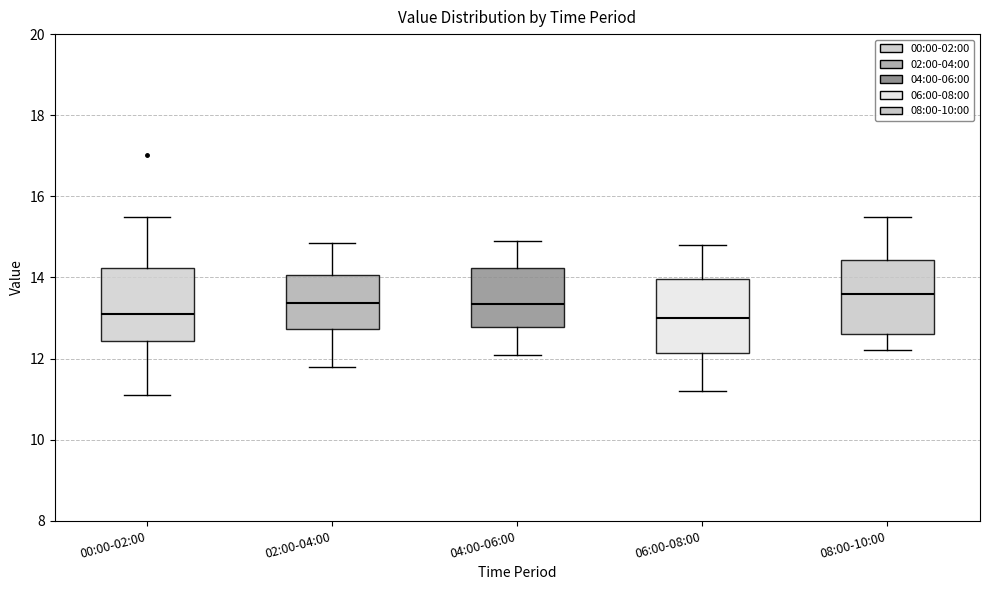

Which box has the highest median line?

08:00-10:00